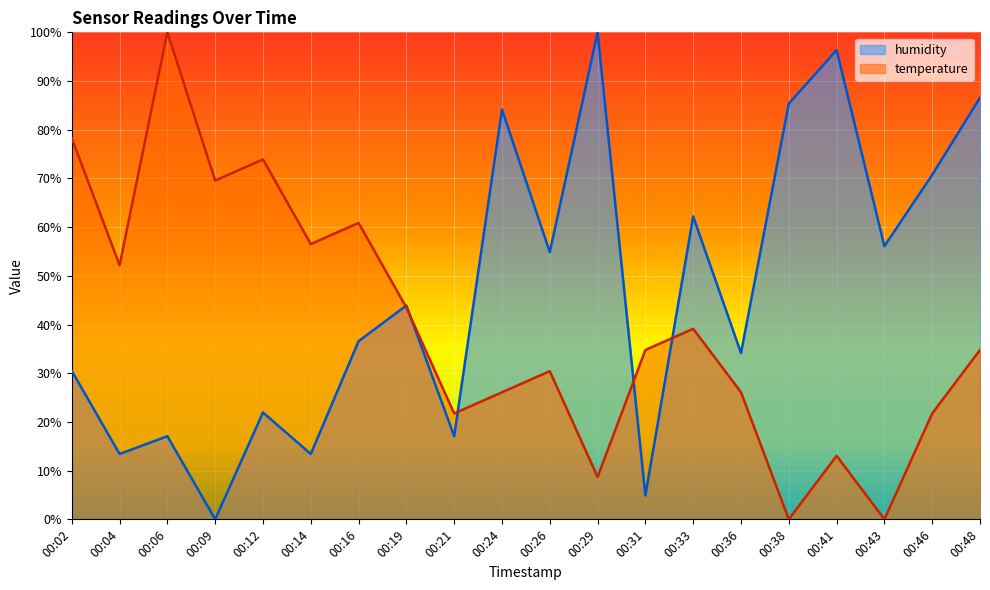

Which category has the highest value in the humidity series?

00:29